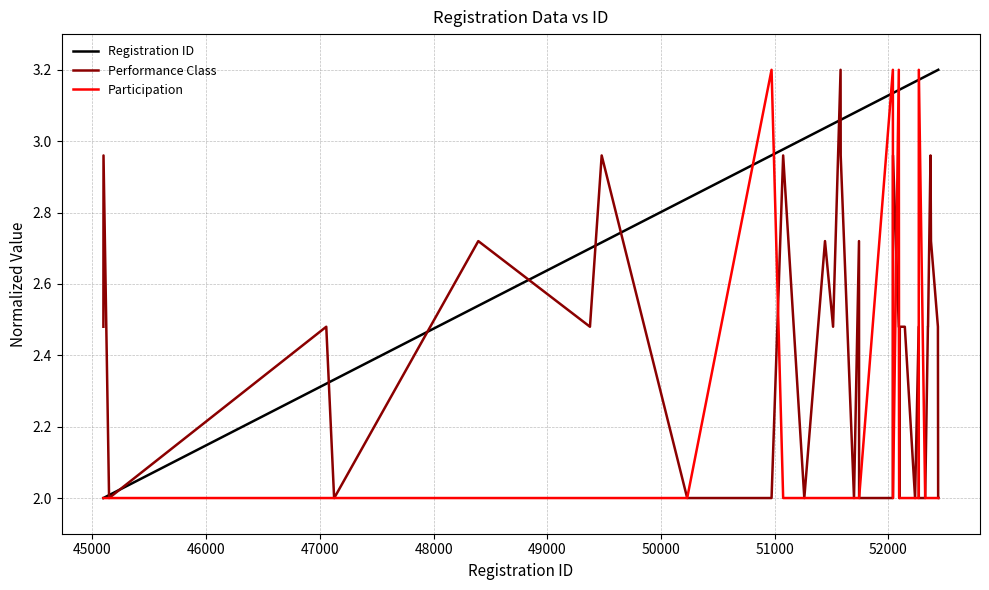

Rank the series by their average value, from highest to lowest.

Registration ID, Performance Class, Participation